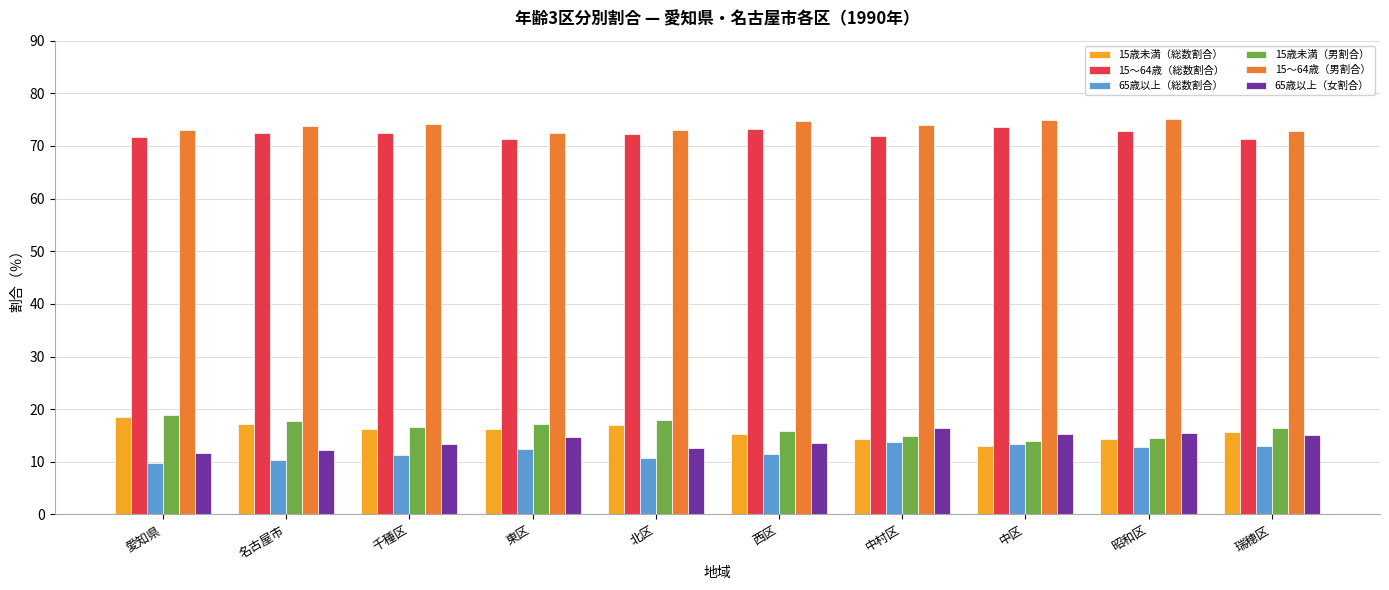

What is the difference between the maximum and minimum values in the 15歳未満（総数割合） series?

5.5